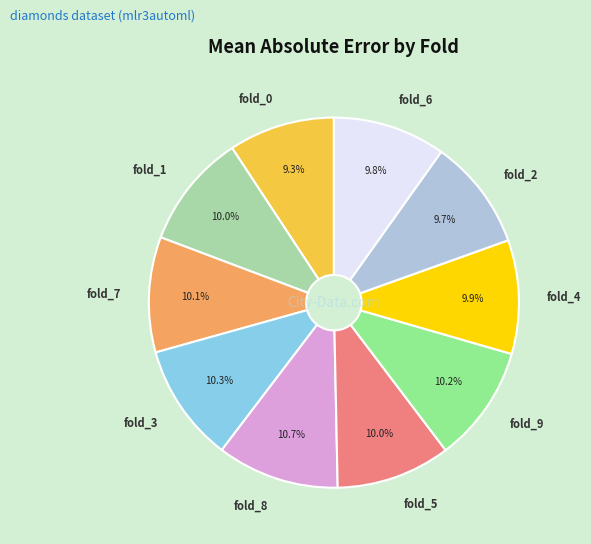

How many slices are in this pie chart?

10